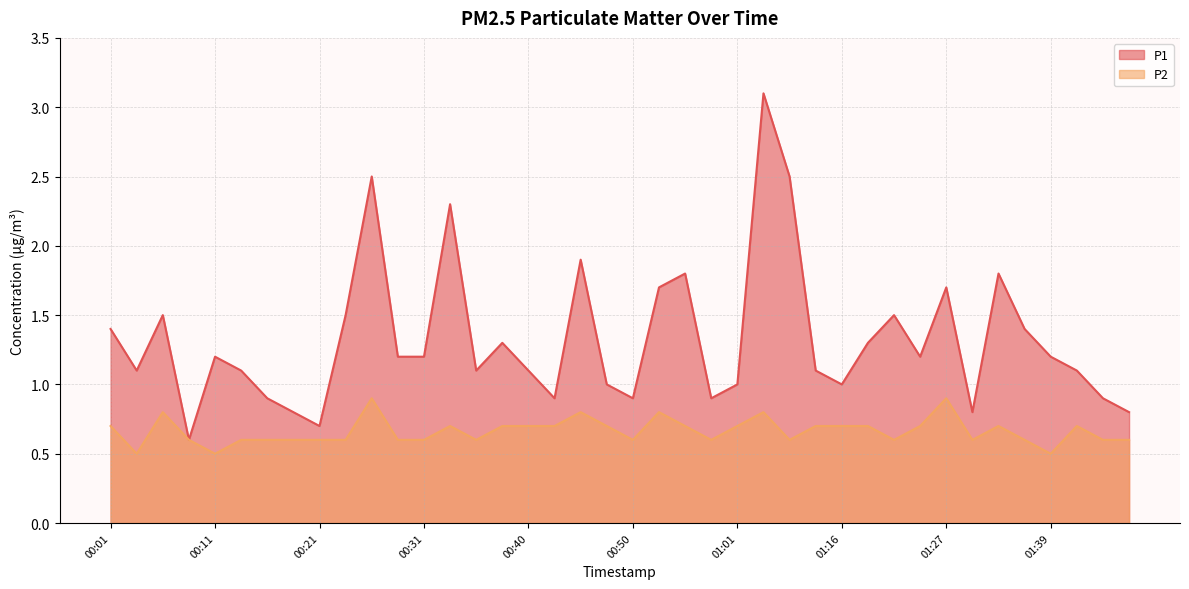

How many interior local peaks does the P1 series have?

11